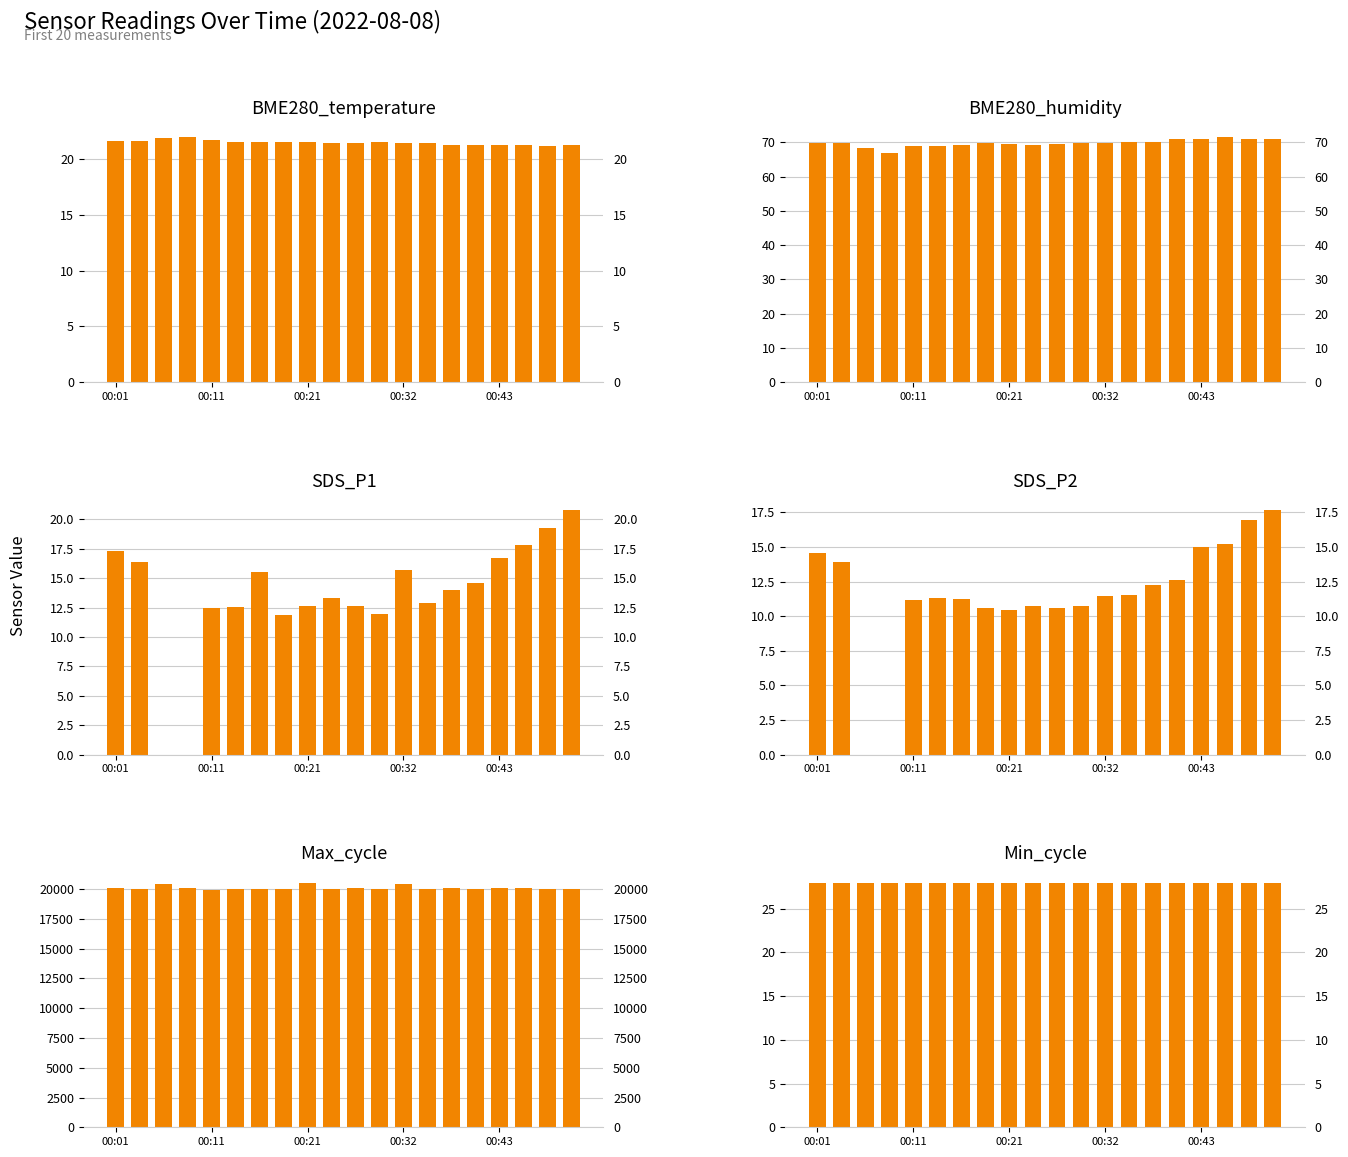

True or false: SDS_P1 has a value of 20.8 at 19.

True